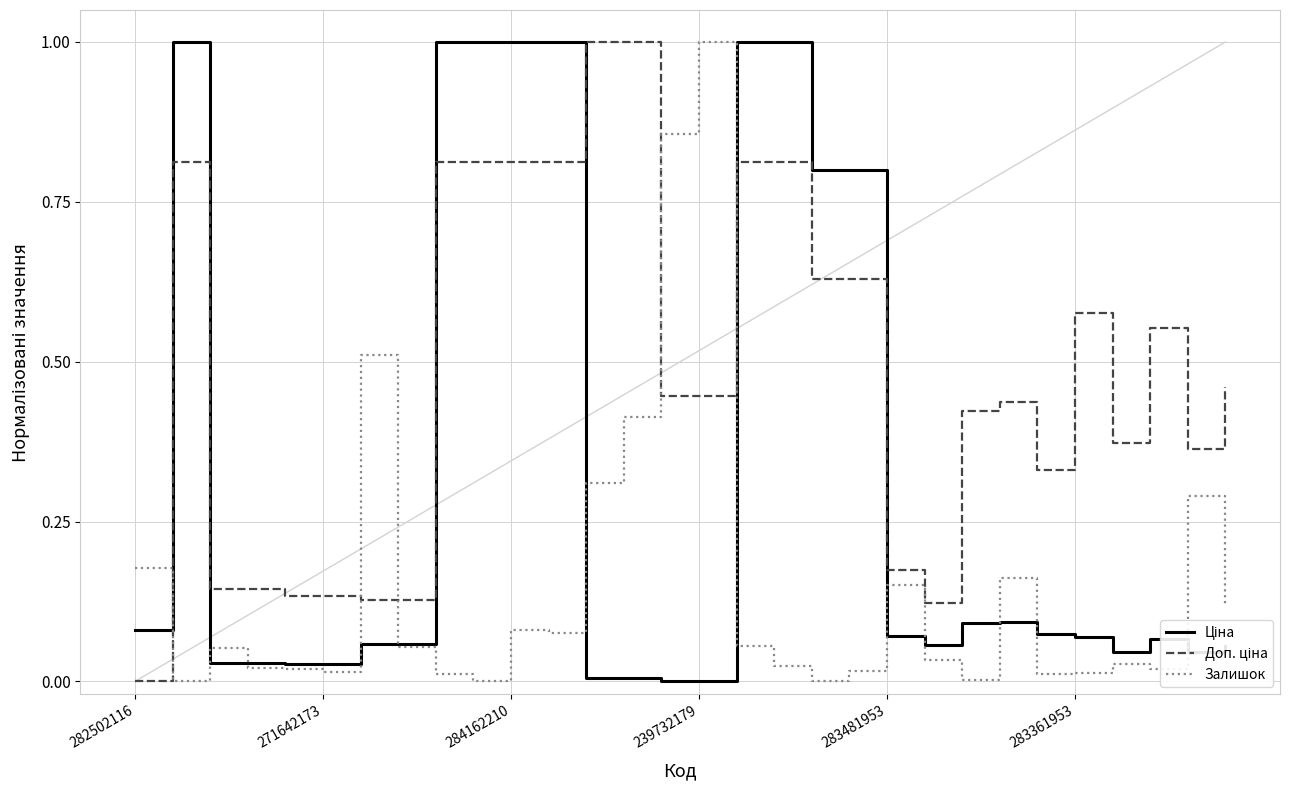

What is the sum of all Залишок values?

4.5